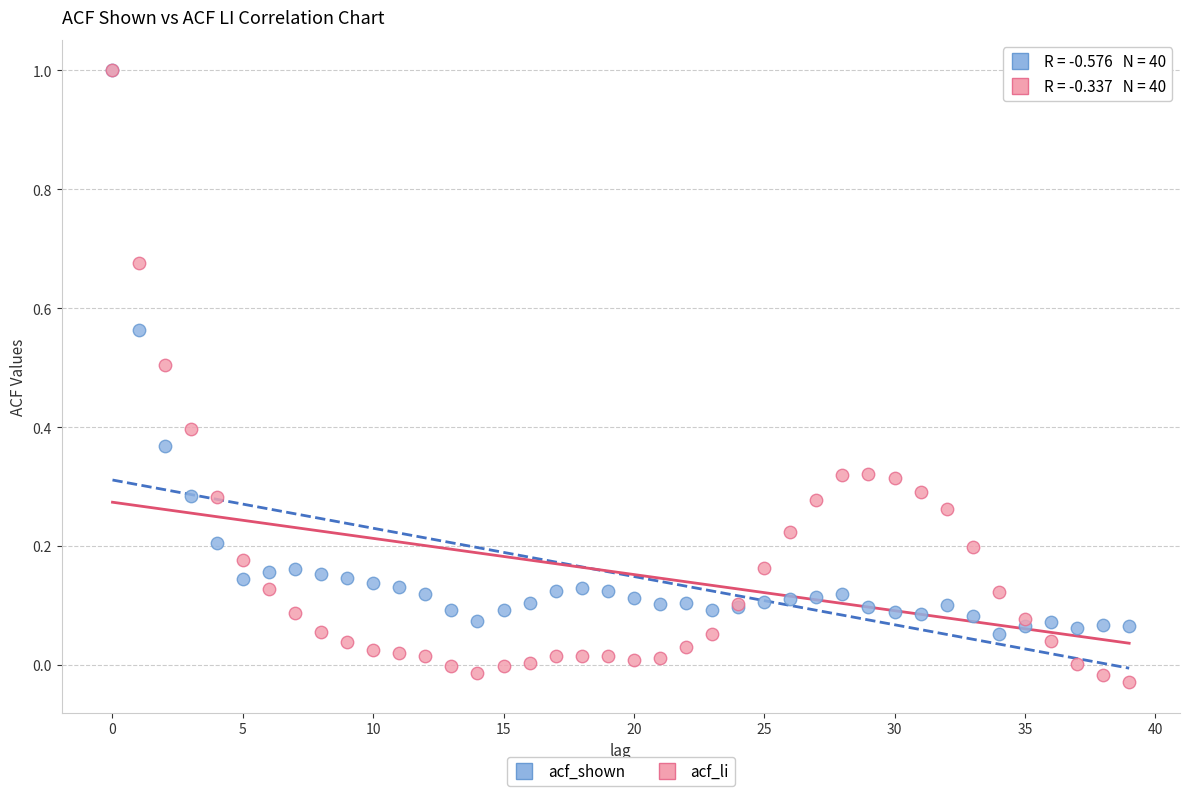

What are all the series names shown in the legend?

acf_shown, acf_li